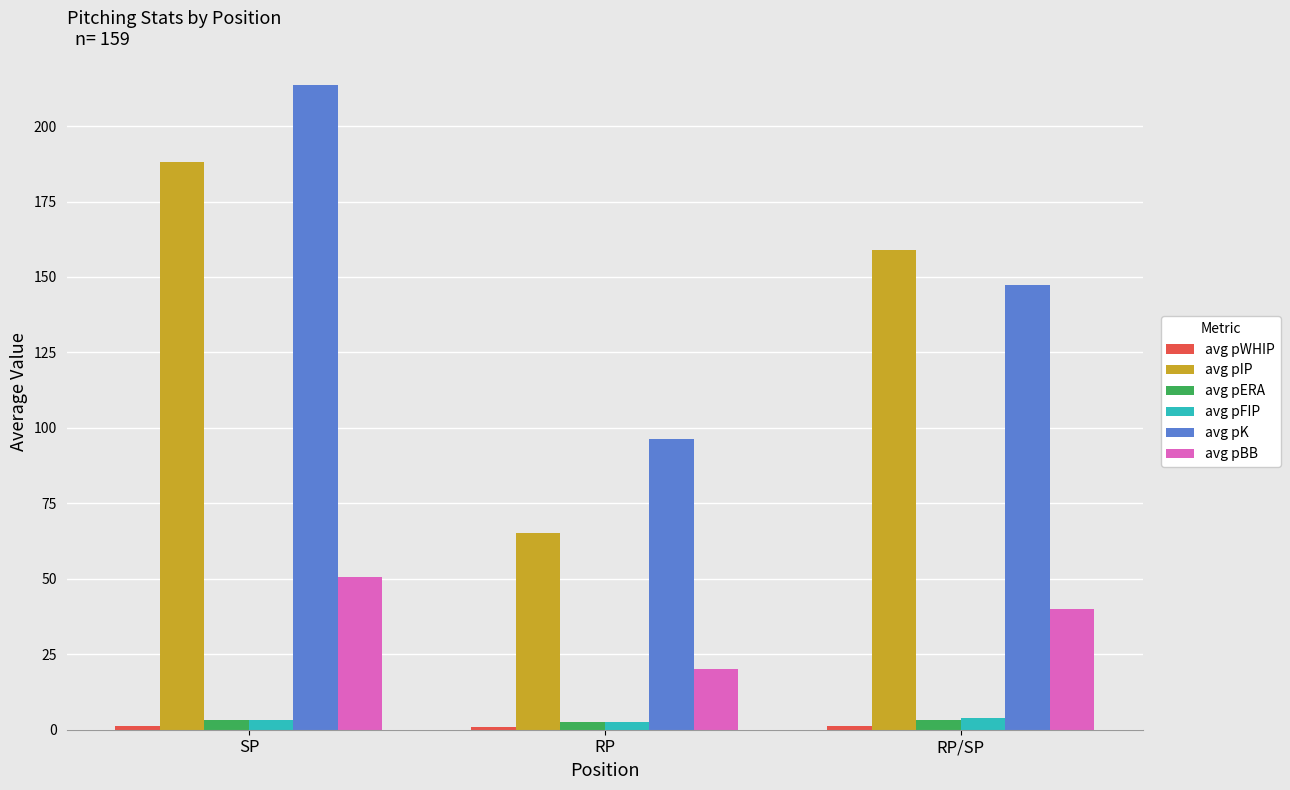

What is the lowest value of the avg pBB series?

20.2